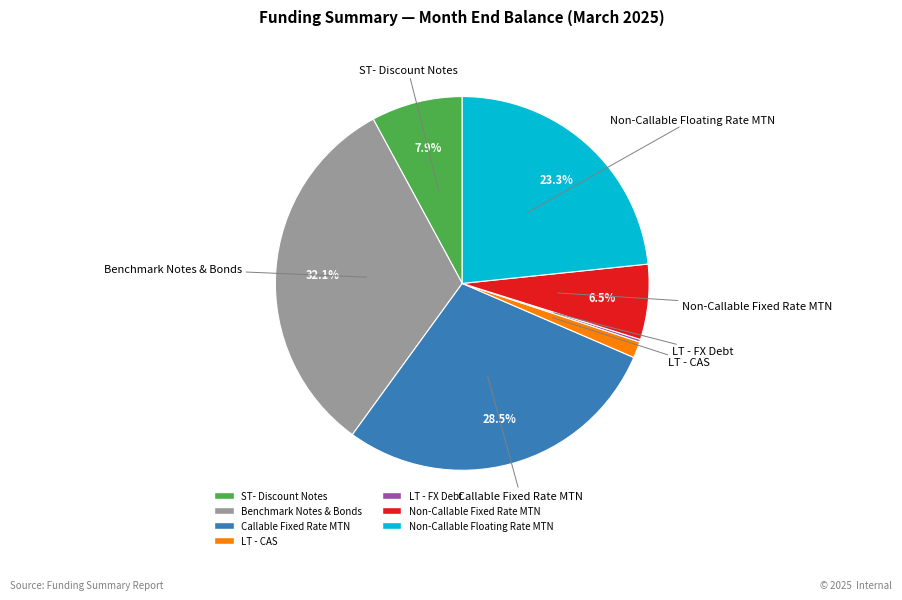

Combined, what portion of the pie is Non-Callable Floating Rate MTN and Callable Fixed Rate MTN?

51.9%